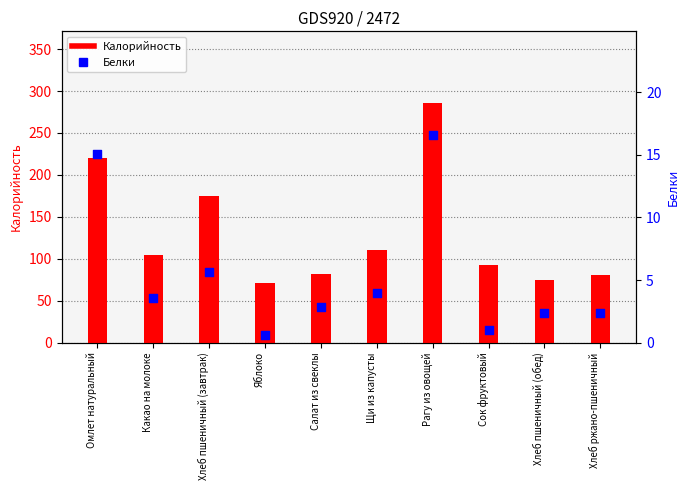

Is the value of Белки at Салат из свеклы greater than the value of Калорийность at Сок фруктовый?

No